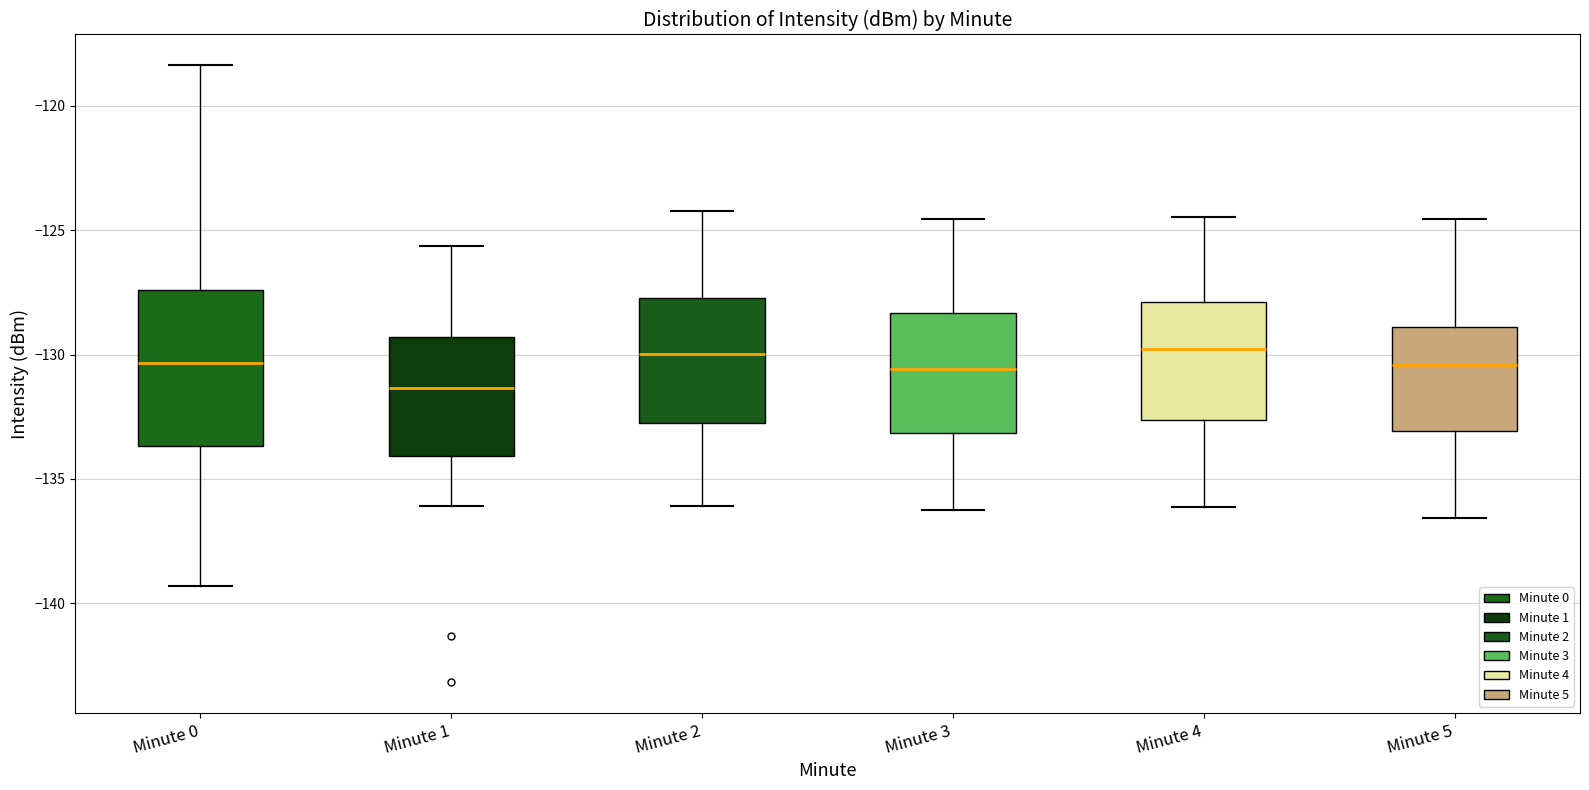

Which box is the tallest, from its lower edge to its upper edge?

Minute 0